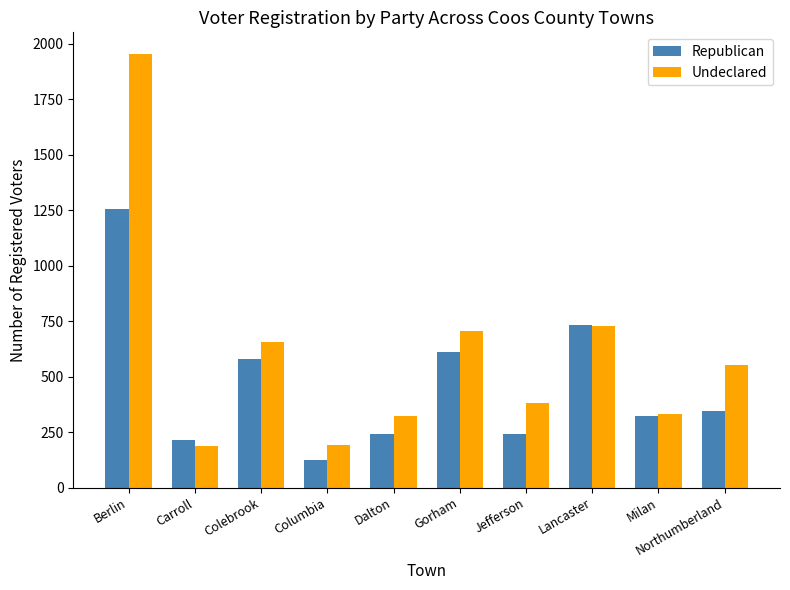

Read the Undeclared value at Carroll, to the nearest 50.

200